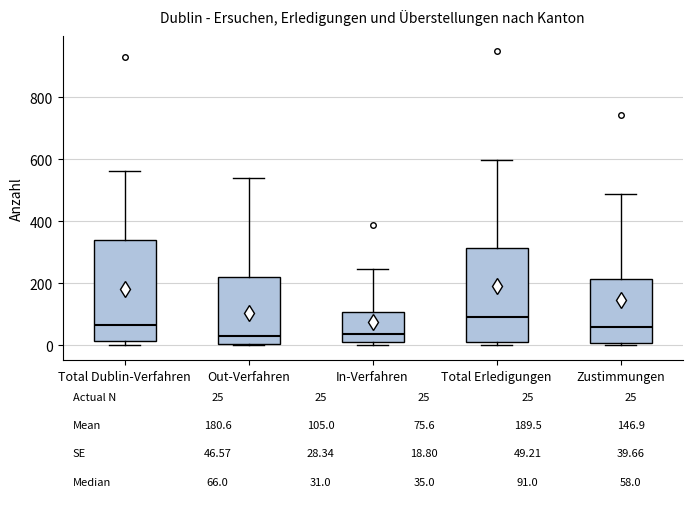

Which box has the highest median line?

Total Erledigungen